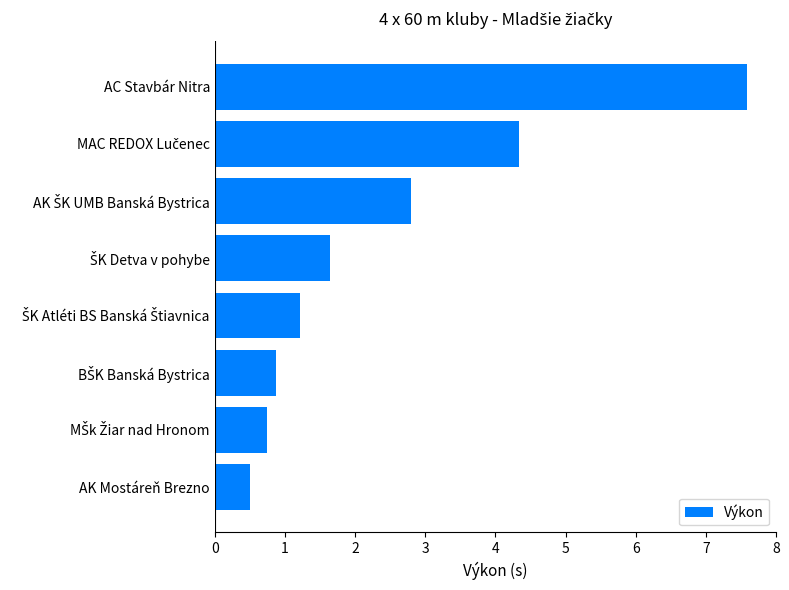

What is the change in value from AK Mostáreň Brezno to AC Stavbár Nitra?

+7.1